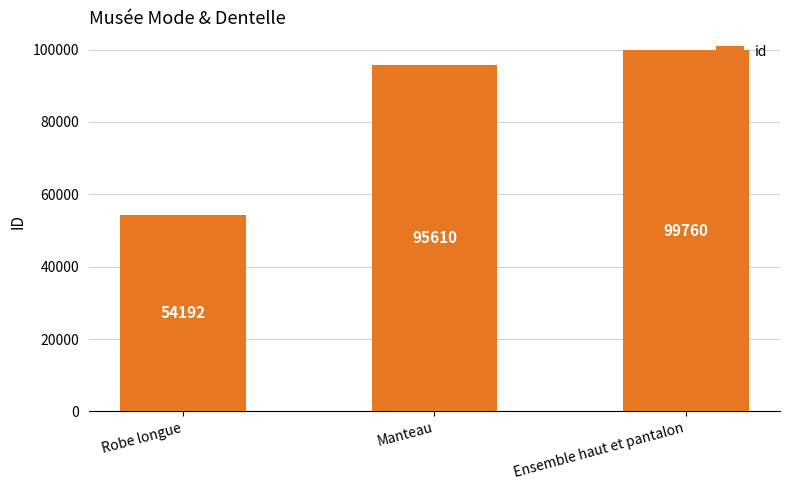

What is the difference between the maximum and second lowest values?

4150